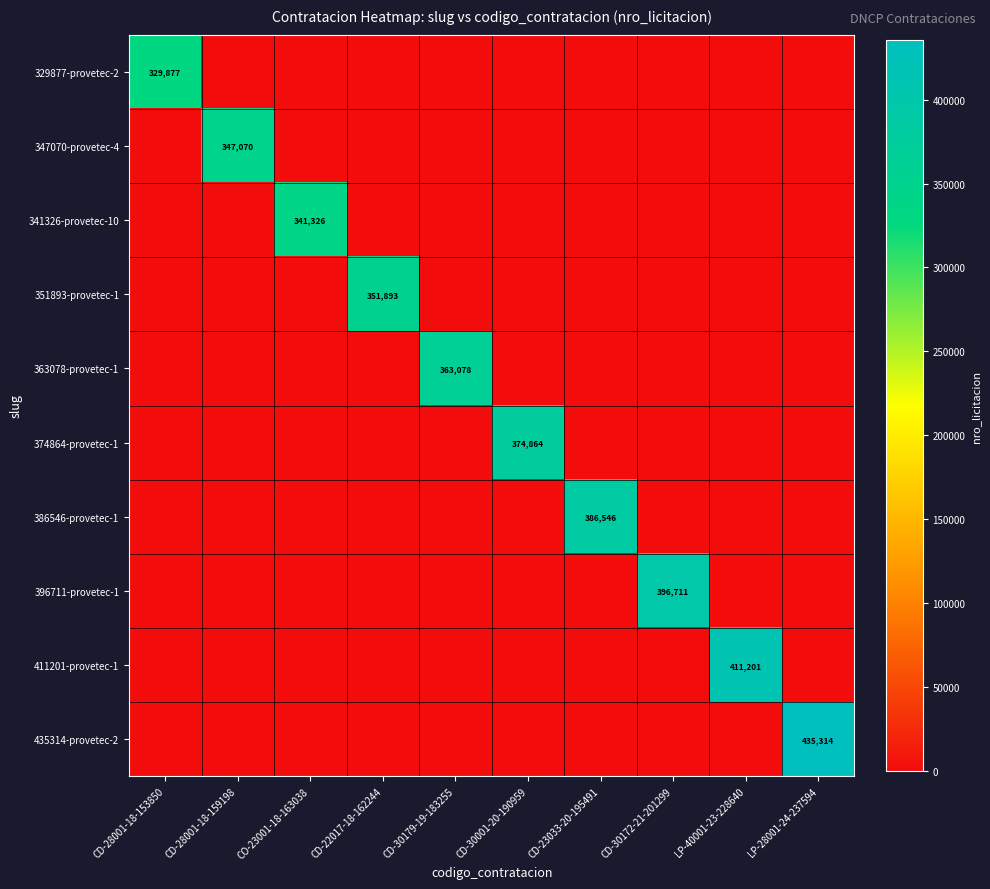

What is the greatest value displayed?

435314